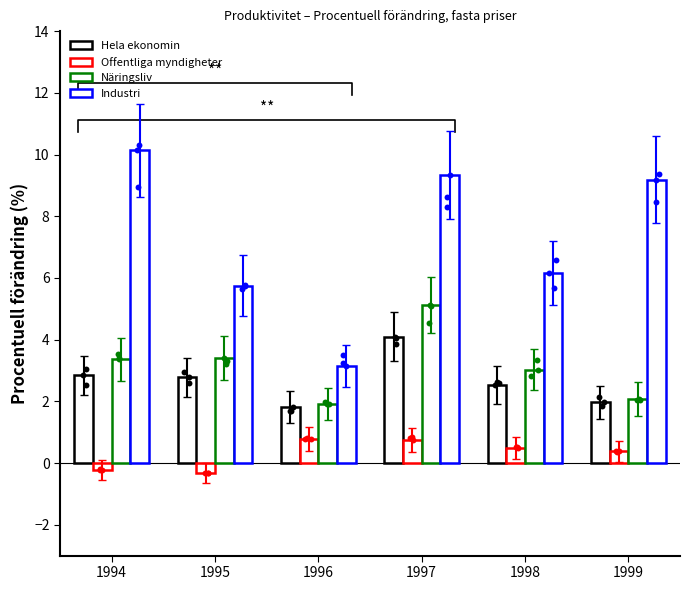

Which series contains the highest Y value?

Industri